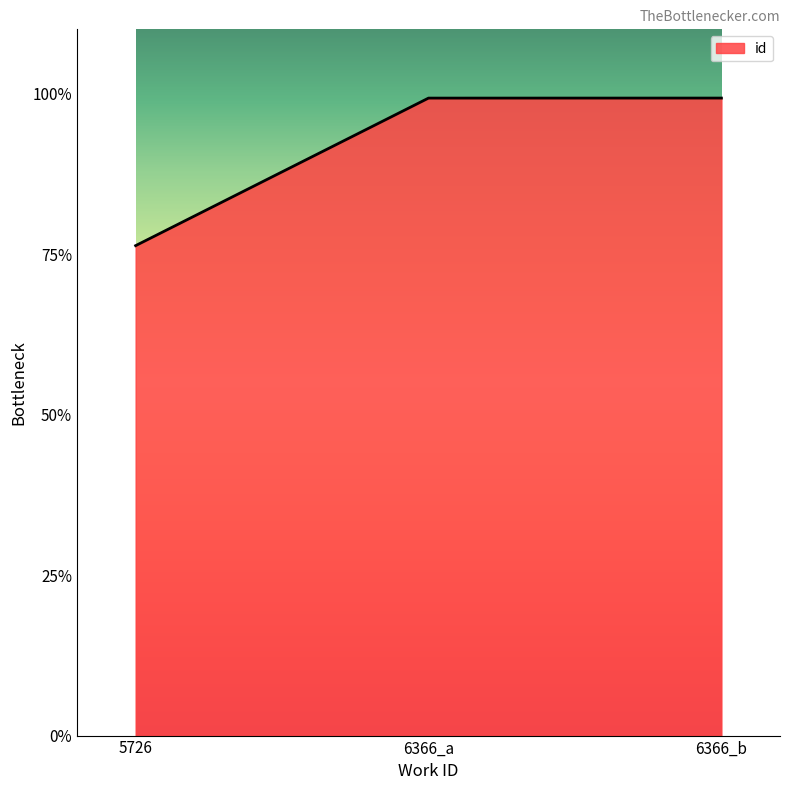

Does the chart have visible grid lines?

No